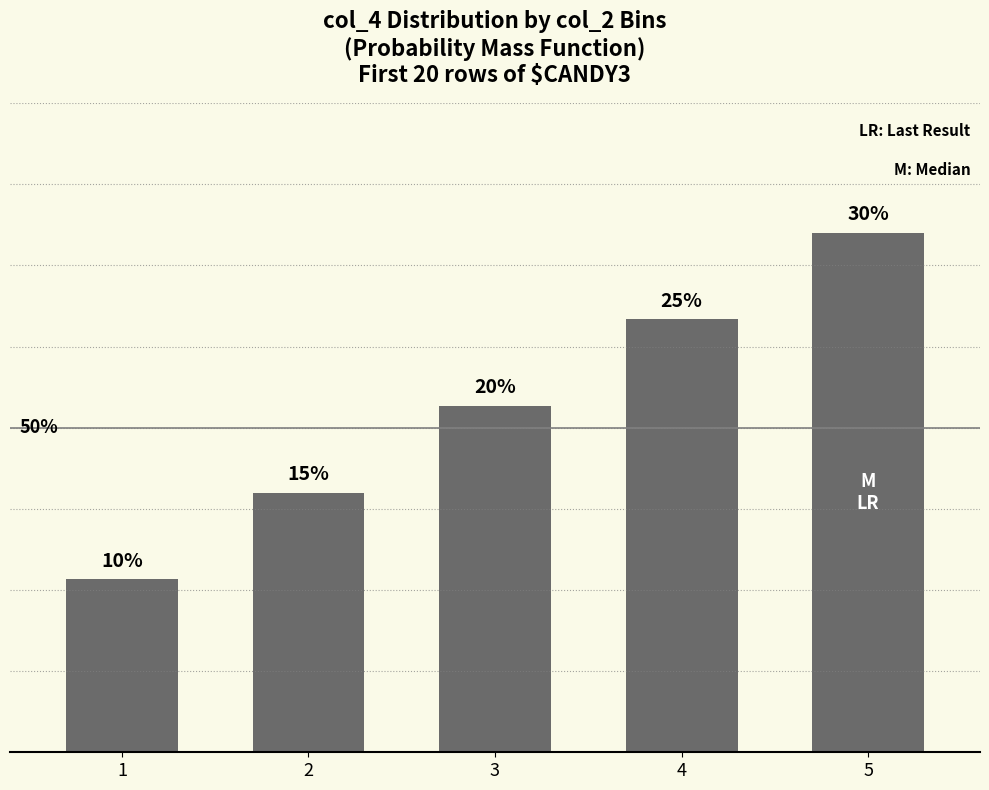

List the labels in order of value, smallest first.

1, 2, 3, 4, 5